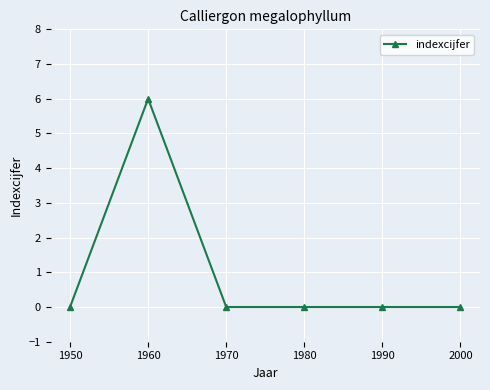

Reading left to right, list all the values displayed in this chart.

1950=0	1960=6	1970=0	1980=0	1990=0	2000=0